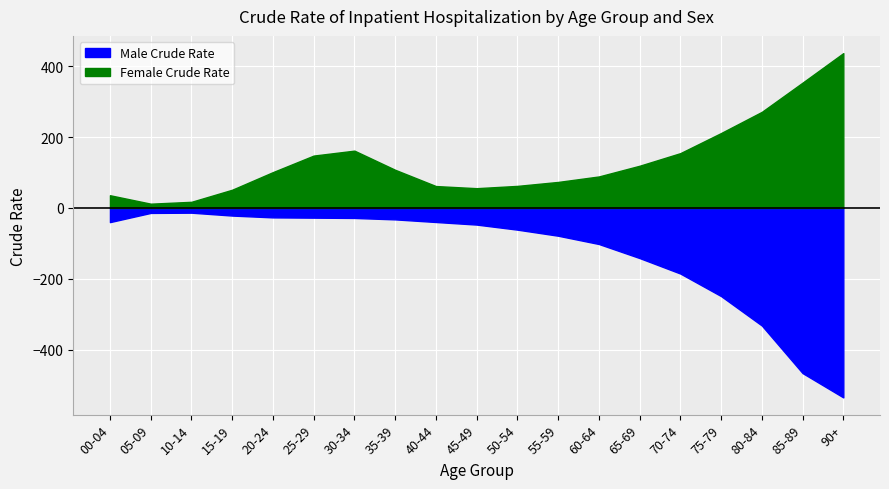

Which series has the widest spread of values?

Male Crude Rate